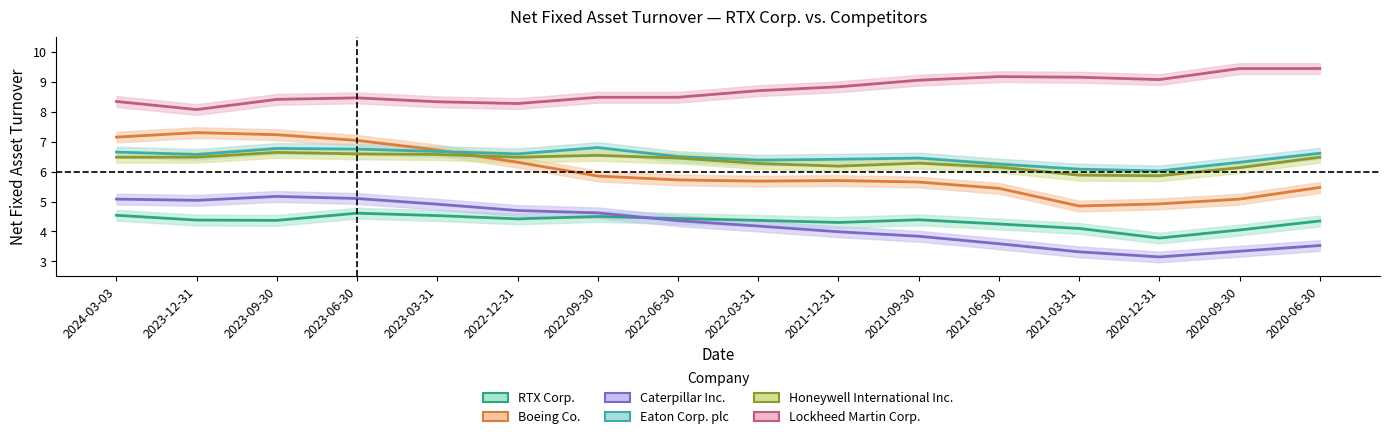

Is the value of RTX Corp. at 2022-09-30 greater than the value of Eaton Corp. plc at 2022-12-31?

No